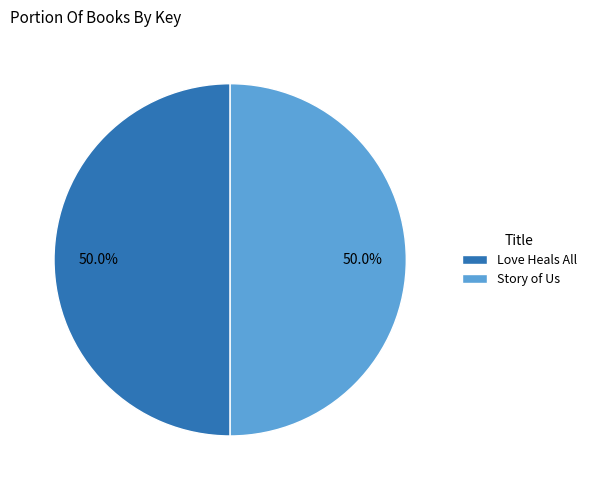

Approximately how many times larger is the value at Love Heals All compared to Story of Us?

1.0